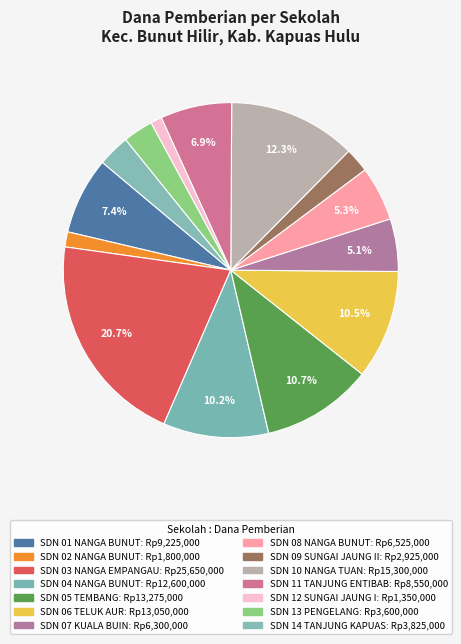

How many slices are in this pie chart?

14